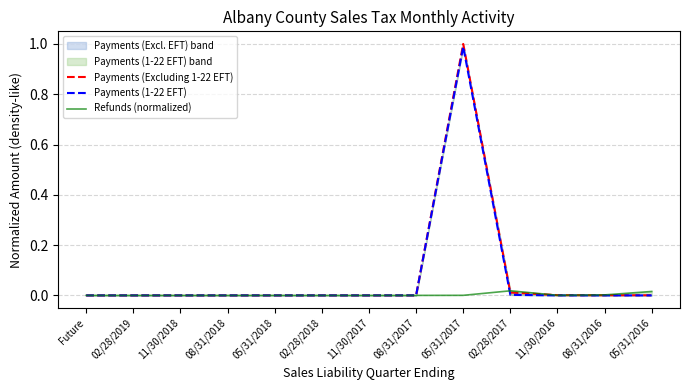

What is the average value of the Payments (Excluding 1-22 EFT) series?

0.1